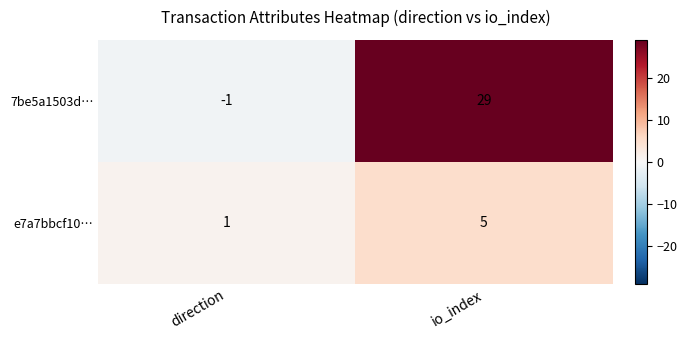

What is the spread (max minus min) of values at io_index?

24